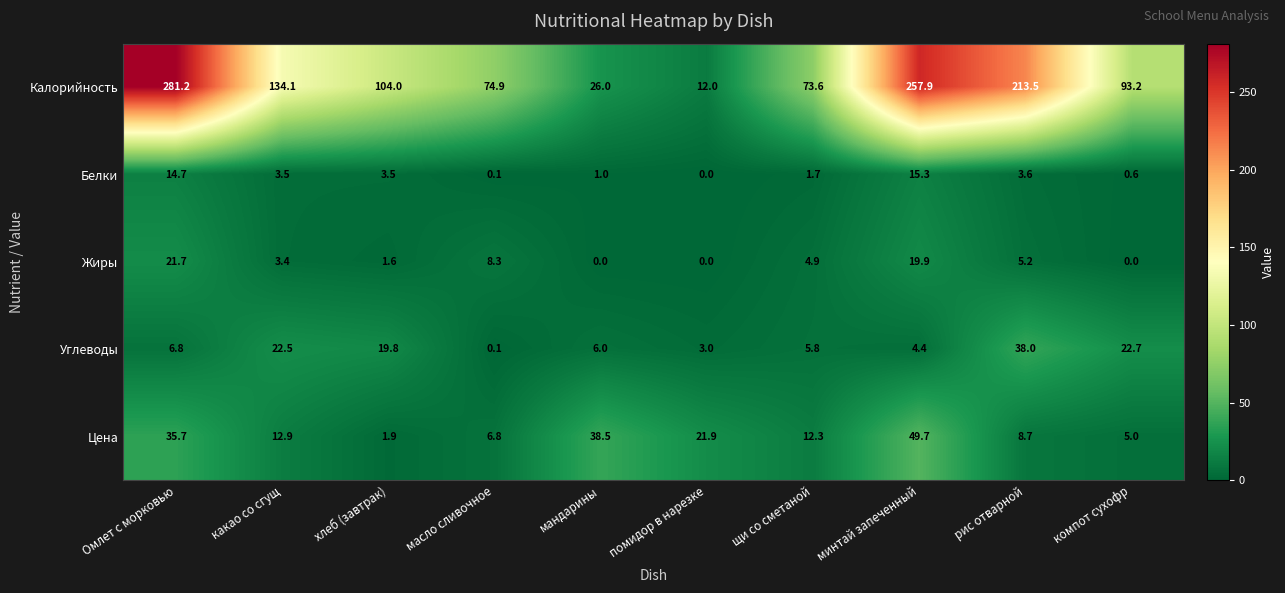

What is the sum of all Белки values?

44.0